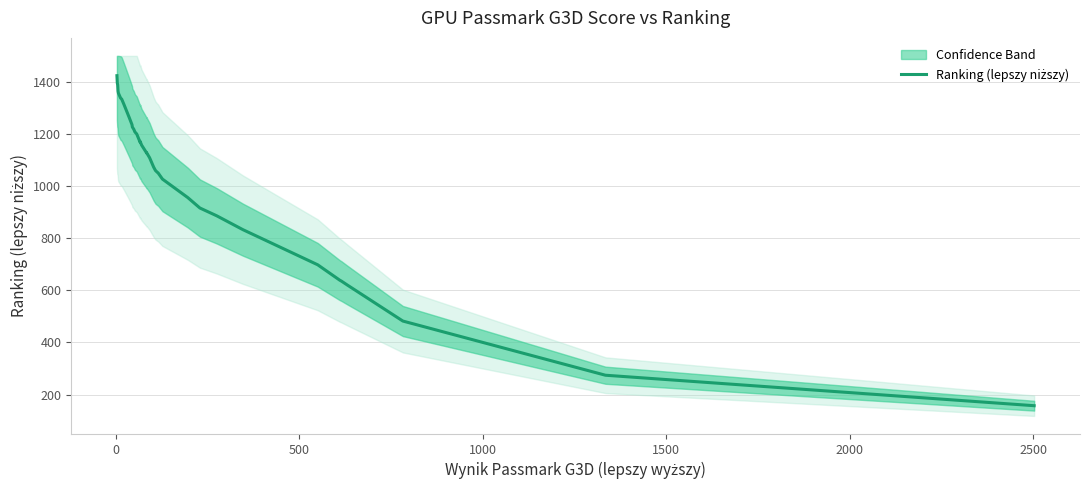

What is the sum of all values?

41135